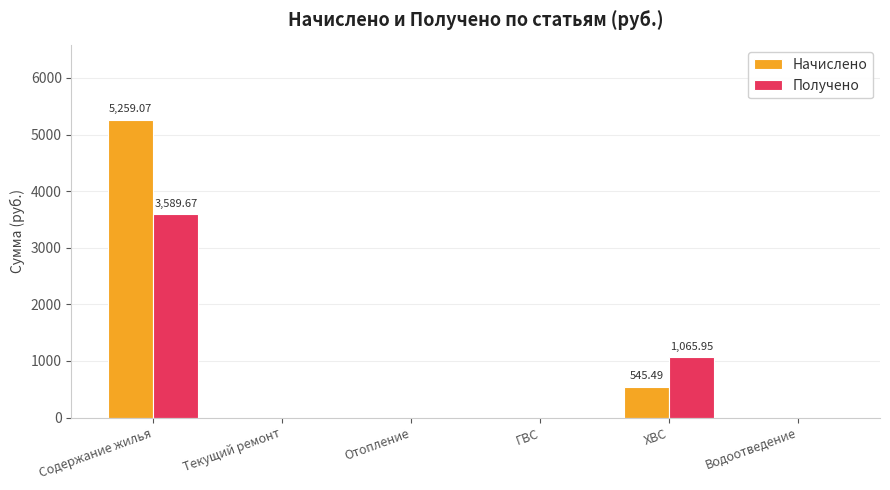

Between Содержание жилья and Отопление, which series saw the biggest shift?

Начислено